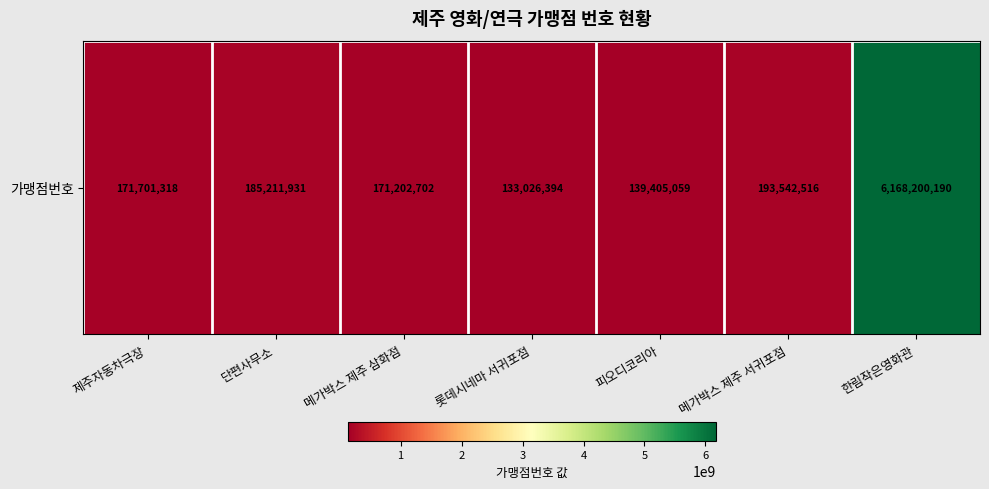

Rank the categories by value from lowest to highest.

롯데시네마 서귀포점, 피오디코리아, 메가박스 제주 삼화점, 제주자동차극장, 단편사무소, 메가박스 제주 서귀포점, 한림작은영화관